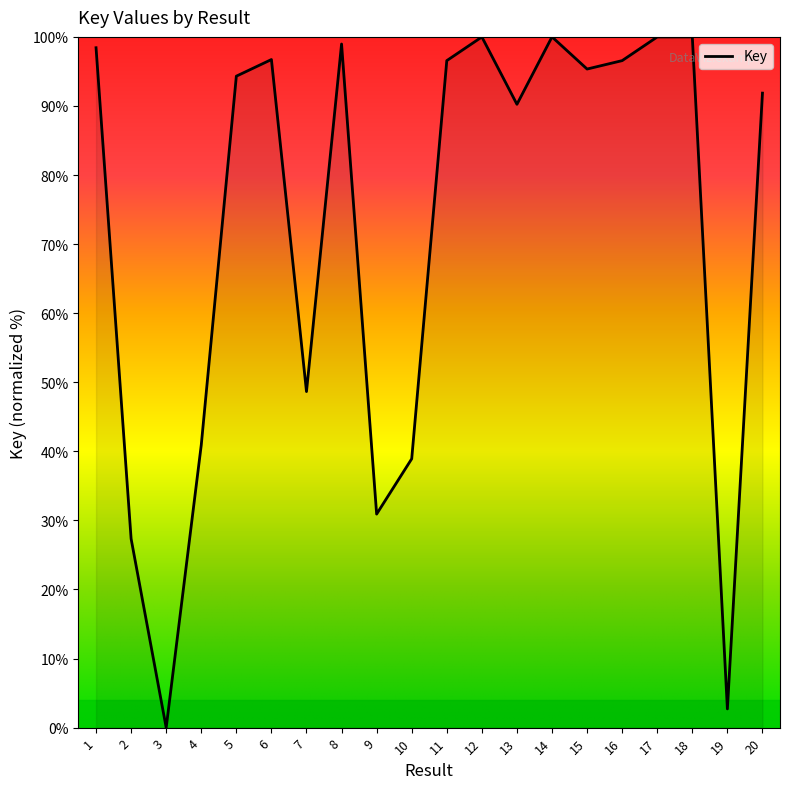

The value at 4 is 40.9. True or false?

True